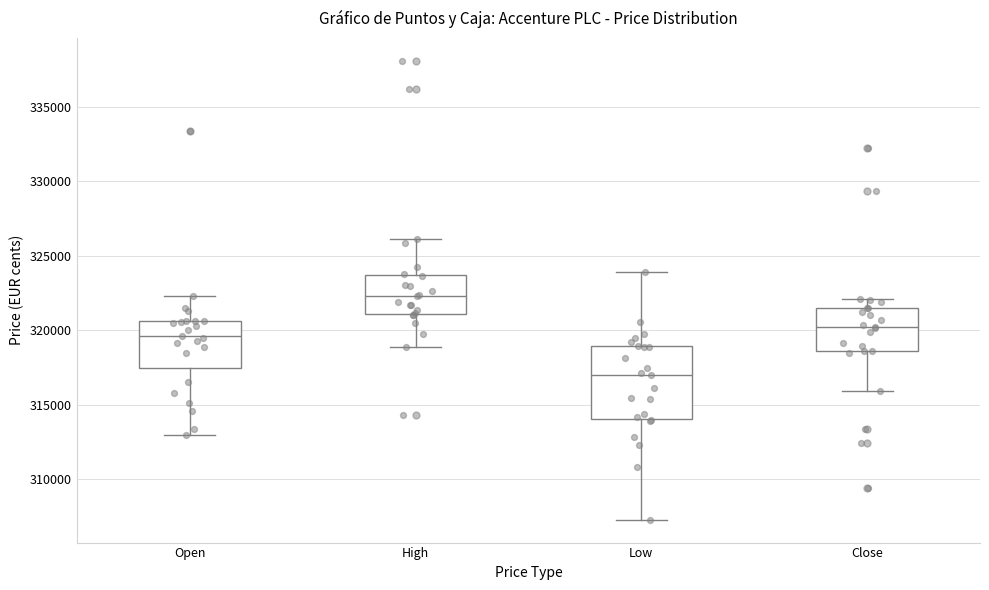

Reading left to right, read every box against the y-axis: the position of its median line, the range the box covers, and the ends of its whiskers. The values are not printed on the chart, so give them approximately, as read against the axis.

Open: median 319500, box 317500 to 320500, whiskers 313000 to 322500
High: median 322500, box 321000 to 323500, whiskers 319000 to 326000
Low: median 317000, box 314000 to 319000, whiskers 307500 to 324000
Close: median 320500, box 318500 to 321500, whiskers 316000 to 322000